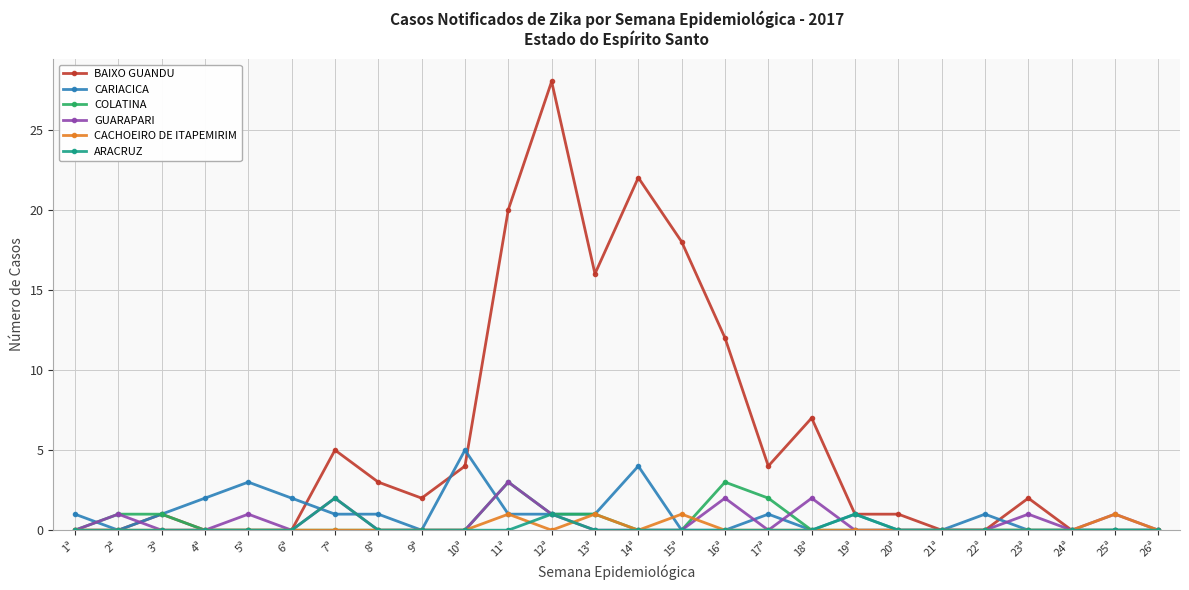

What are all the series names shown in the legend?

BAIXO GUANDU, CARIACICA, COLATINA, GUARAPARI, CACHOEIRO DE ITAPEMIRIM, ARACRUZ